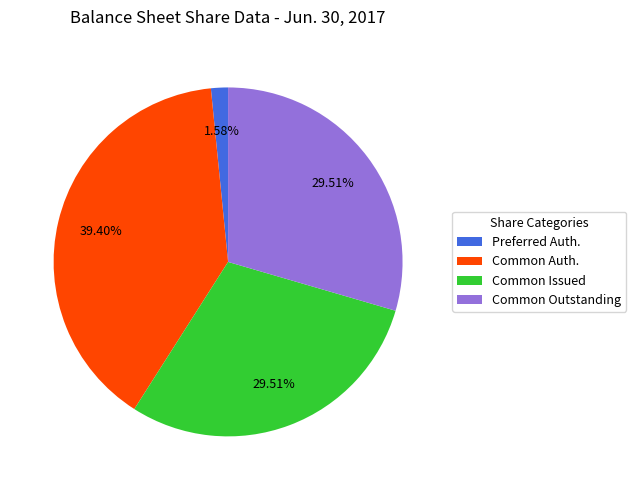

How many segments does this pie chart have?

4